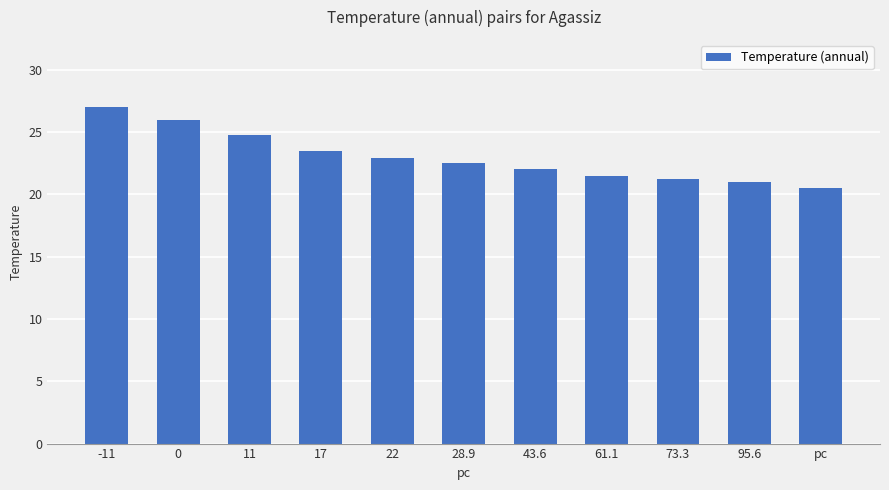

How many series are shown in this chart?

1